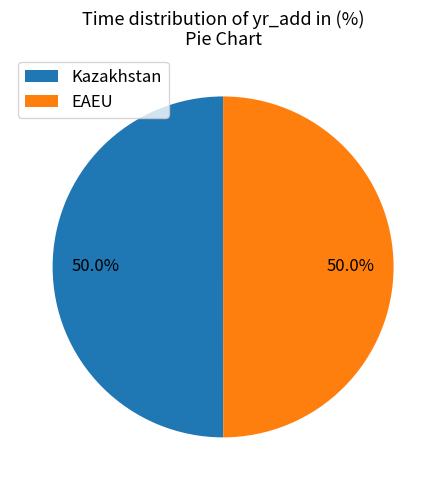

To the nearest percent, what percentage of the pie is EAEU?

50%